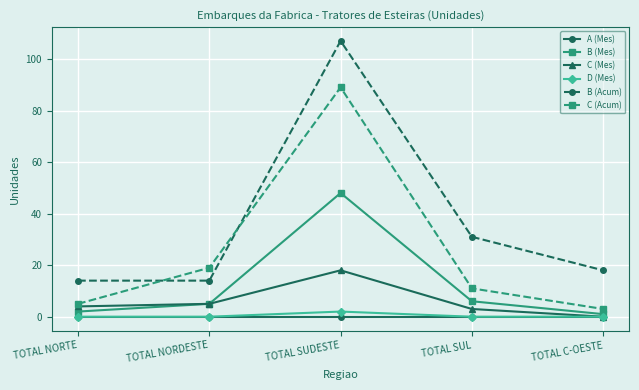

How many interior local peaks does the B (Mes) series have?

1